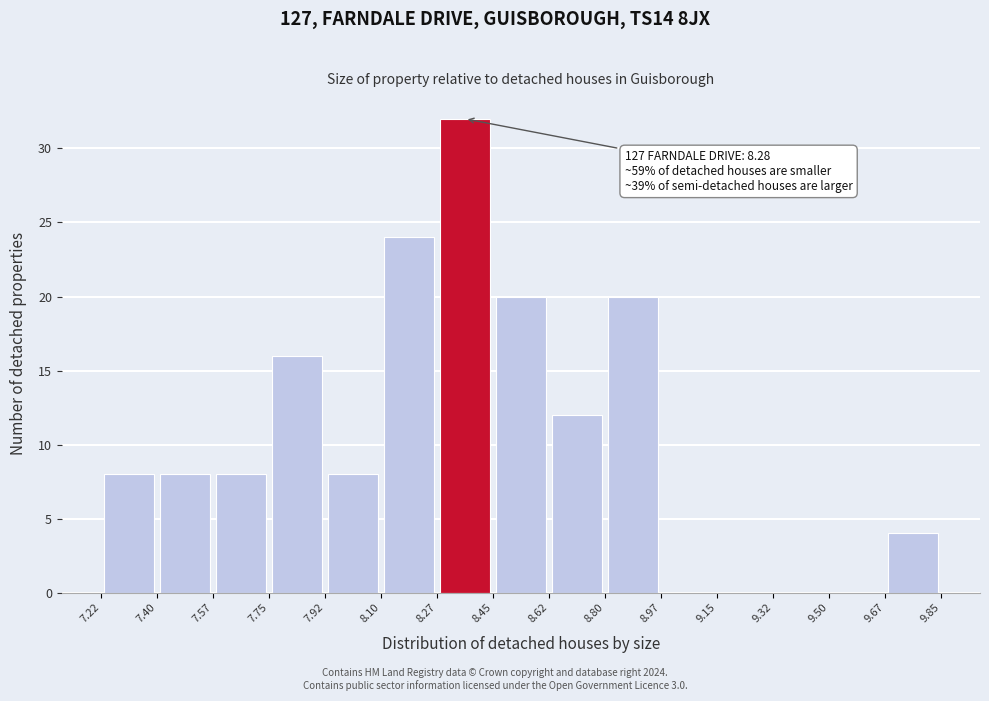

Which range on the x-axis has the tallest bar?

8.27 to 8.45